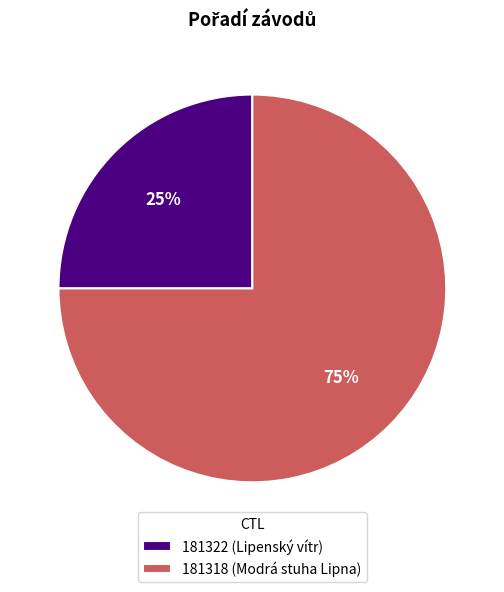

Is it true that 181322 (Lipenský vítr) is 15% of the pie?

False